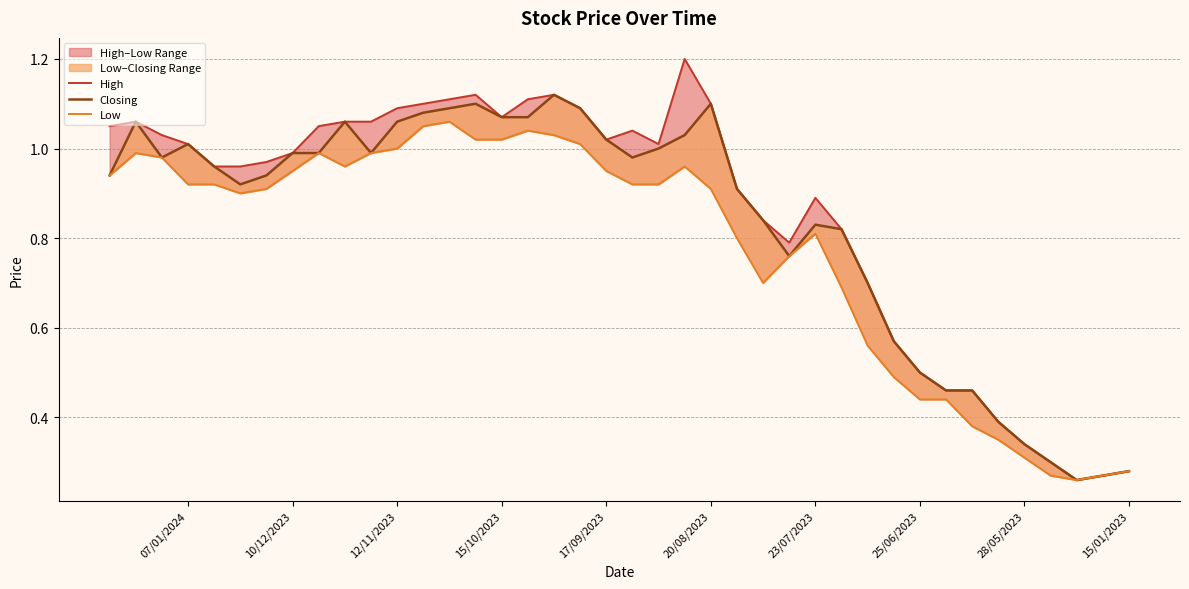

True or false: Low has more than 0 points higher than both neighbors.

True